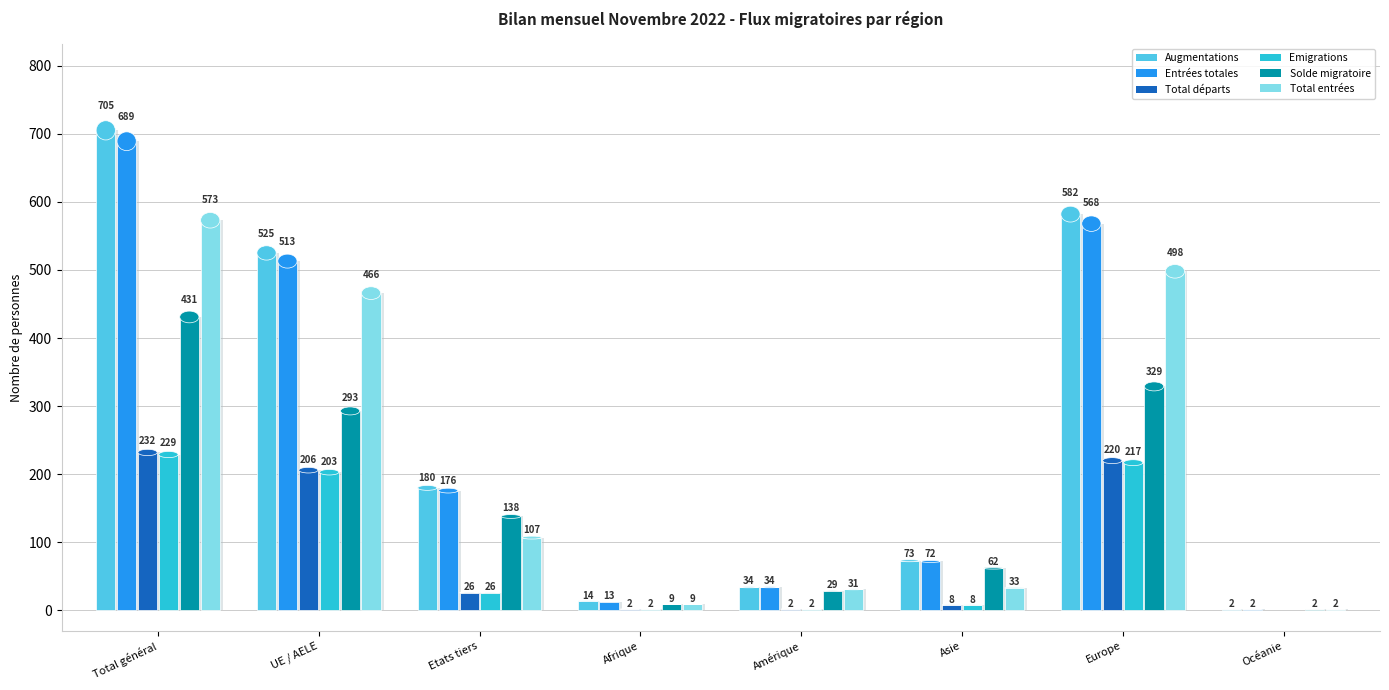

The value of Total départs at Etats tiers is 10. True or false?

False